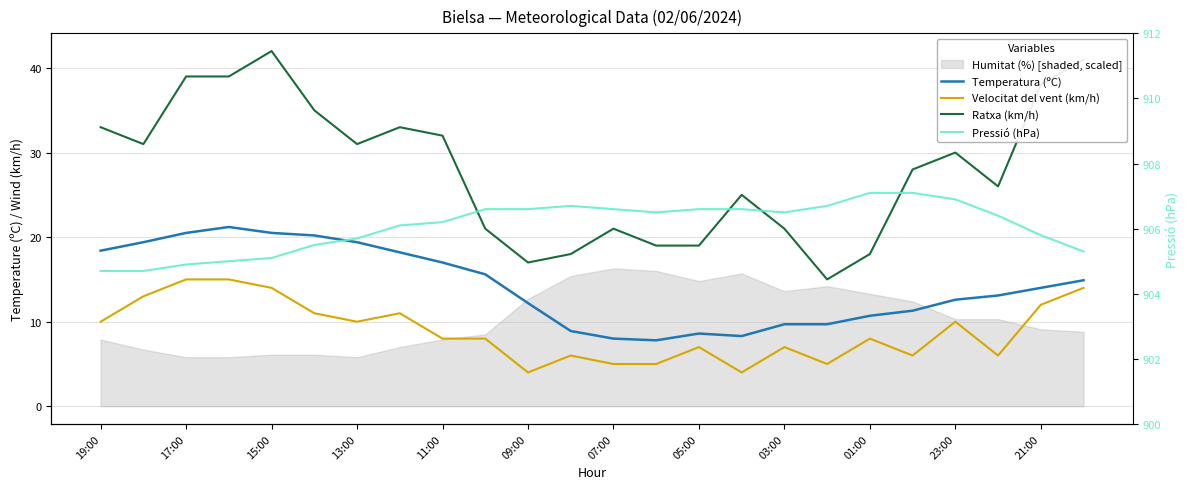

What is the total value across all series at 13:00?

980.2